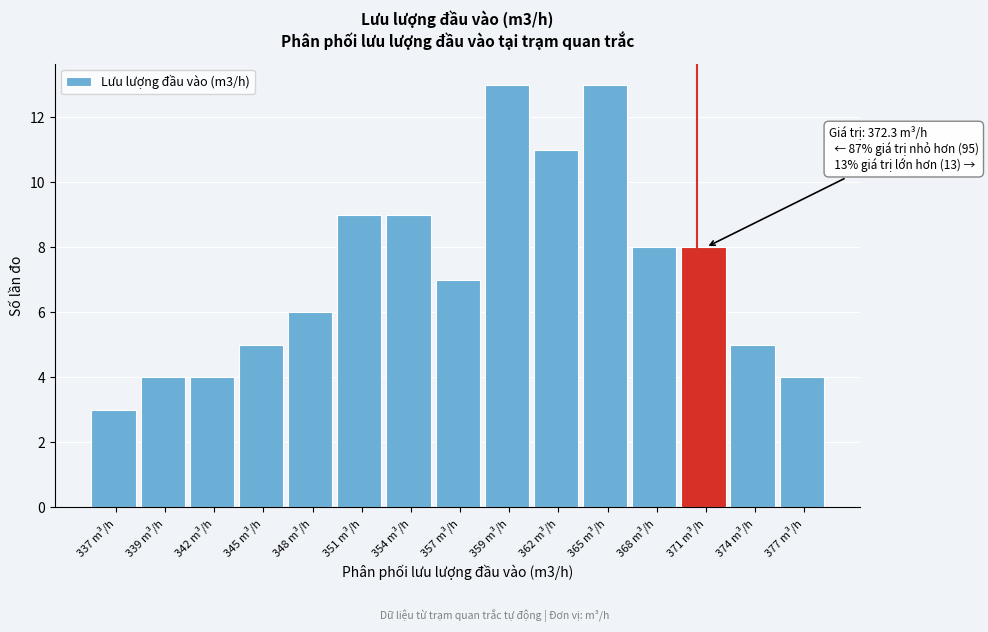

Reading right to left, list all the values displayed in this chart.

4	5	8	8	13	11	13	7	9	9	6	5	4	4	3